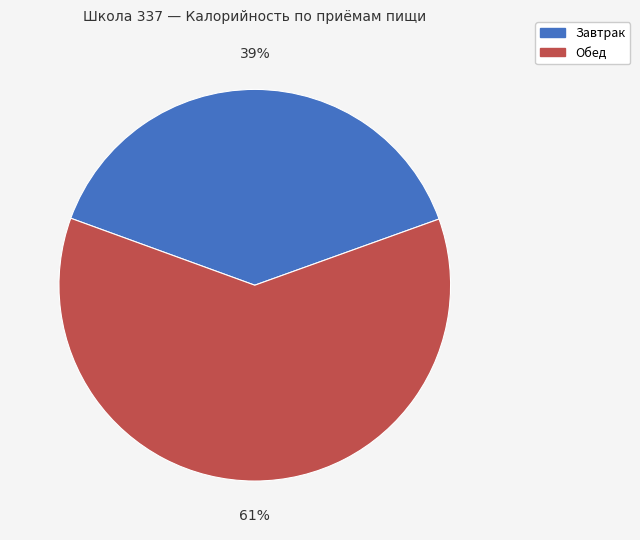

Does Завтрак account for over 50% of the chart?

No